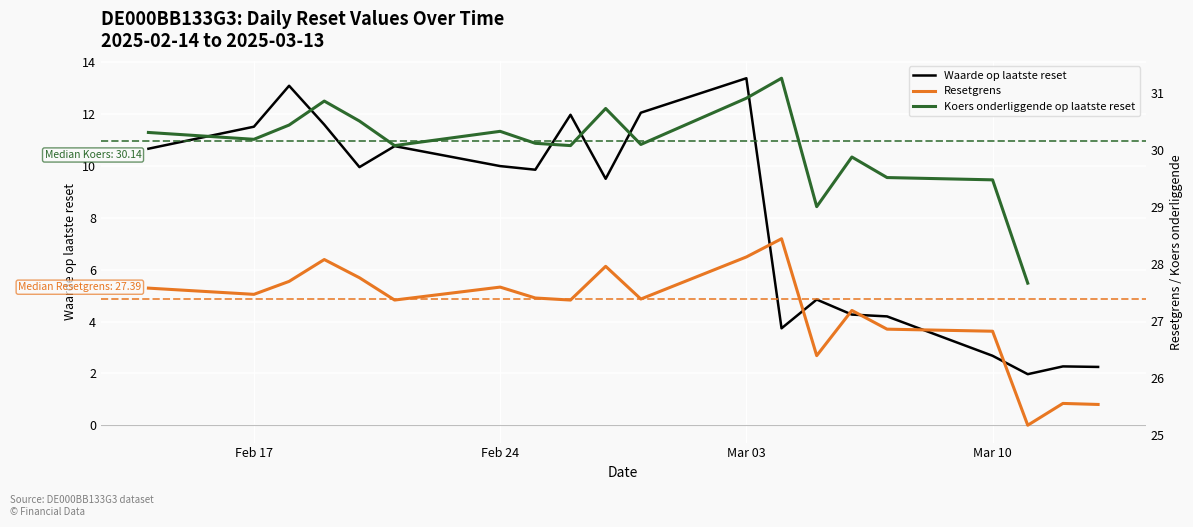

Rank the series by their average value, from lowest to highest.

Waarde op laatste reset, Resetgrens, Koers onderliggende op laatste reset